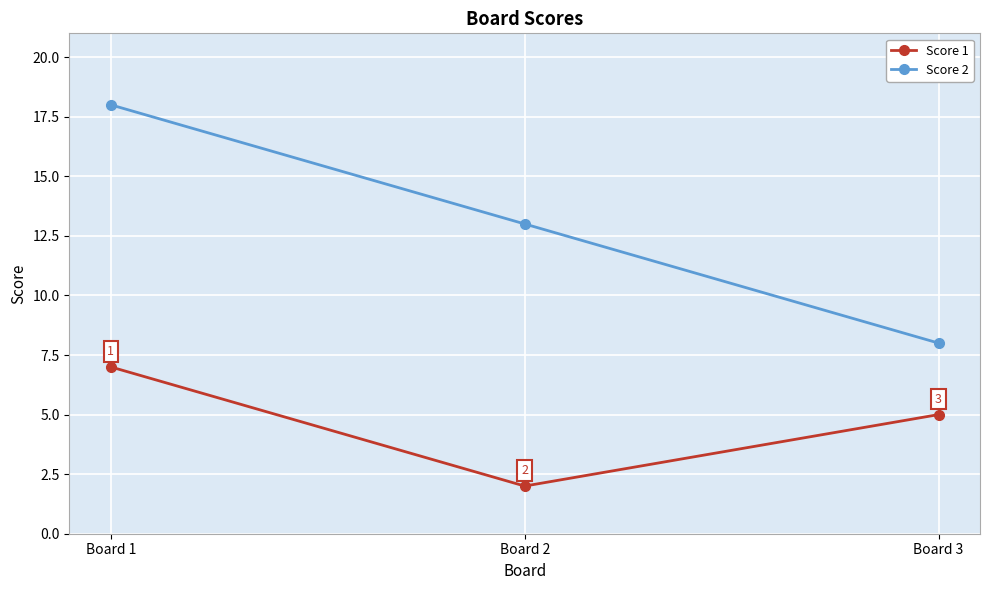

At which label does Score 1 reach its minimum?

Board 2